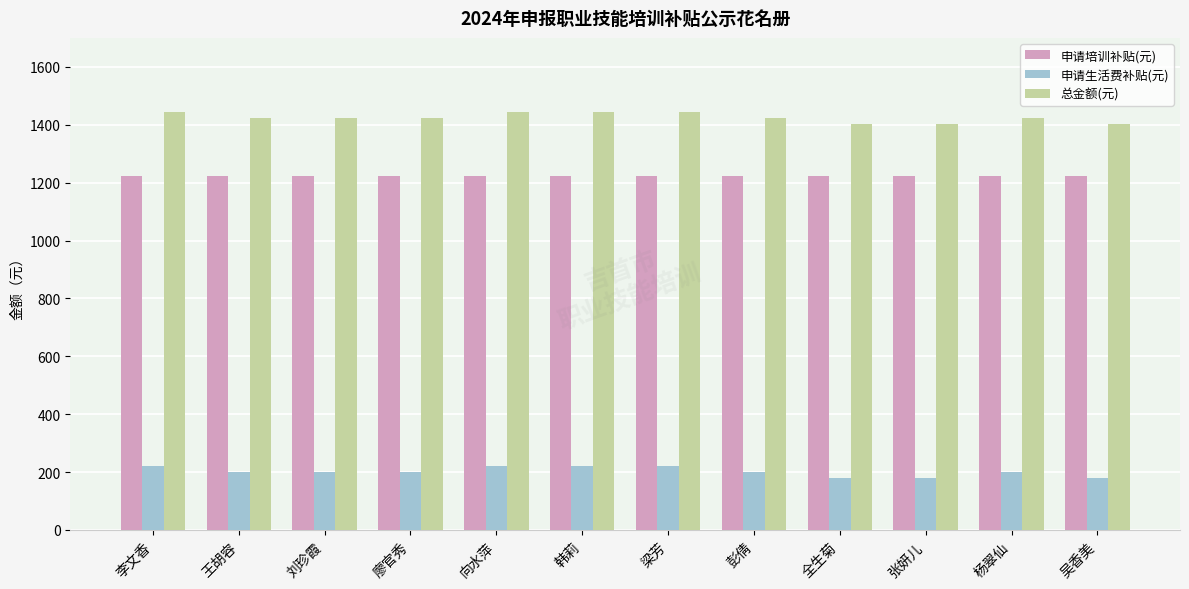

Reading left to right, list all the values displayed in this chart.

申请培训补贴(元): 李文香=1224	王胡容=1224	刘珍霞=1224	廖官秀=1224	向水萍=1224	韩莉=1224	梁芳=1224	彭倩=1224	全生菊=1224	张妍儿=1224	杨翠仙=1224	吴香美=1224
申请生活费补贴(元): 李文香=220	王胡容=200	刘珍霞=200	廖官秀=200	向水萍=220	韩莉=220	梁芳=220	彭倩=200	全生菊=180	张妍儿=180	杨翠仙=200	吴香美=180
总金额(元): 李文香=1444	王胡容=1424	刘珍霞=1424	廖官秀=1424	向水萍=1444	韩莉=1444	梁芳=1444	彭倩=1424	全生菊=1404	张妍儿=1404	杨翠仙=1424	吴香美=1404